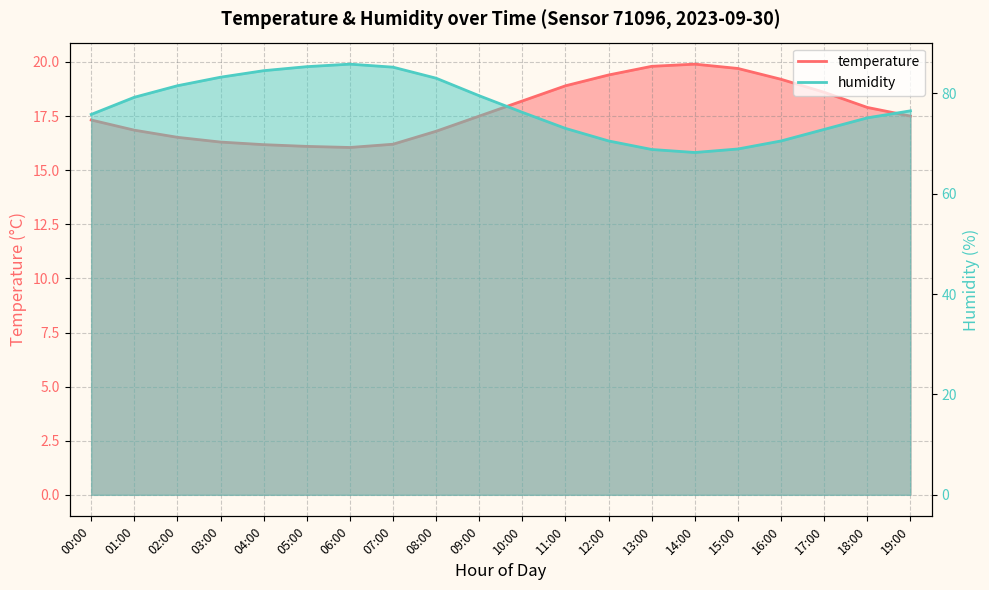

Which series has the largest total across all categories?

humidity